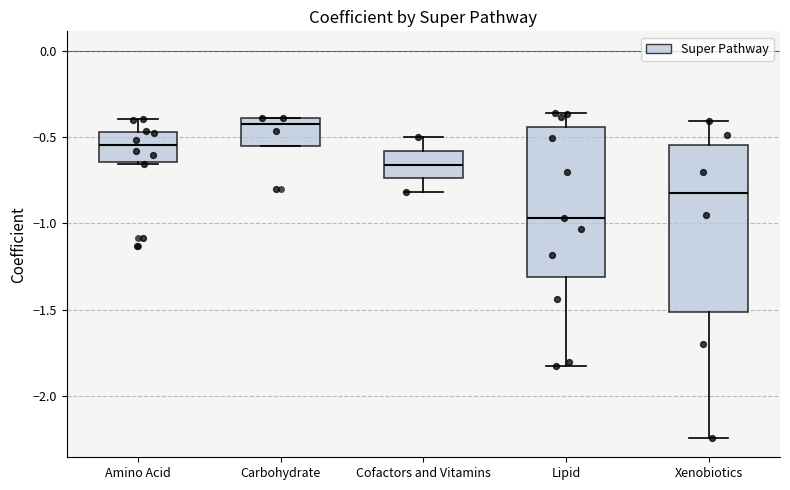

Which box is the tallest, from its lower edge to its upper edge?

Xenobiotics